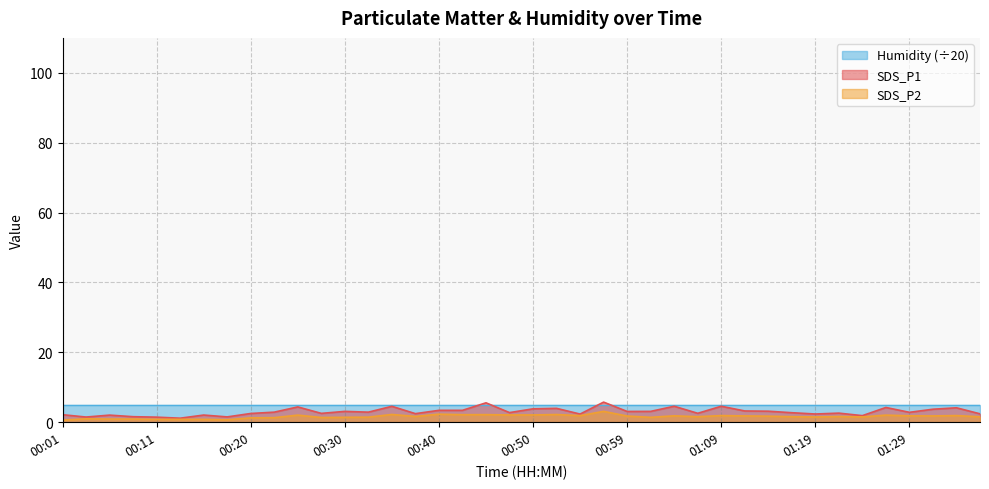

True or false: SDS_P1 and SDS_P2 intersect in this chart.

False